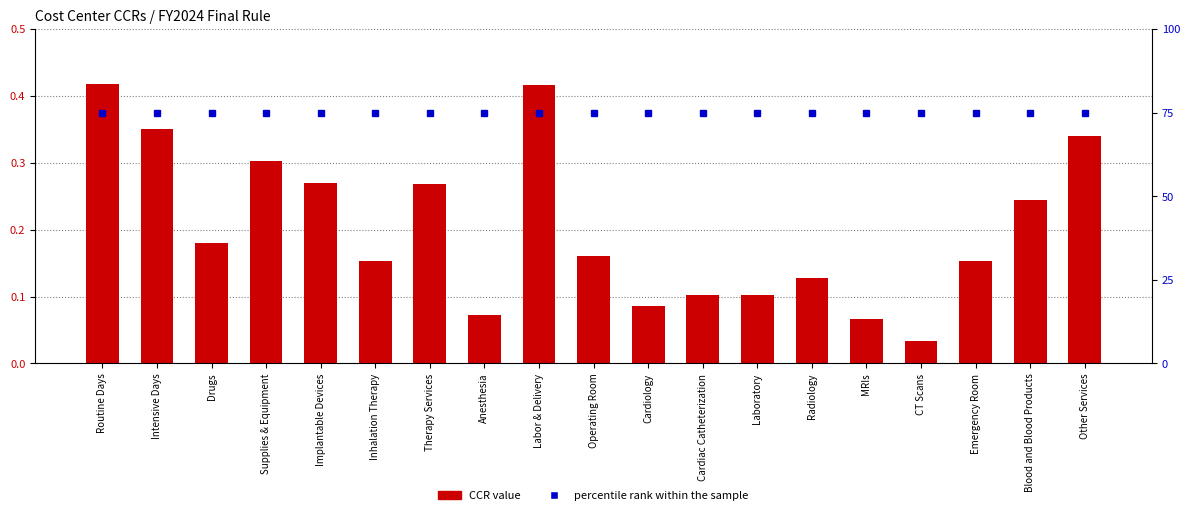

Reading left to right, transcribe all the data shown in this chart.

CCR value: Routine Days=0.4	Intensive Days=0.4	Drugs=0.2	Supplies & Equipment=0.3	Implantable Devices=0.3	Inhalation Therapy=0.2	Therapy Services=0.3	Anesthesia=0.1	Labor & Delivery=0.4	Operating Room=0.2	Cardiology=0.1	Cardiac Catheterization=0.1	Laboratory=0.1	Radiology=0.1	MRIs=0.1	CT Scans=0.0	Emergency Room=0.2	Blood and Blood Products=0.2	Other Services=0.3
percentile rank within the sample: Routine Days=75.0	Intensive Days=75.0	Drugs=75.0	Supplies & Equipment=75.0	Implantable Devices=75.0	Inhalation Therapy=75.0	Therapy Services=75.0	Anesthesia=75.0	Labor & Delivery=75.0	Operating Room=75.0	Cardiology=75.0	Cardiac Catheterization=75.0	Laboratory=75.0	Radiology=75.0	MRIs=75.0	CT Scans=75.0	Emergency Room=75.0	Blood and Blood Products=75.0	Other Services=75.0